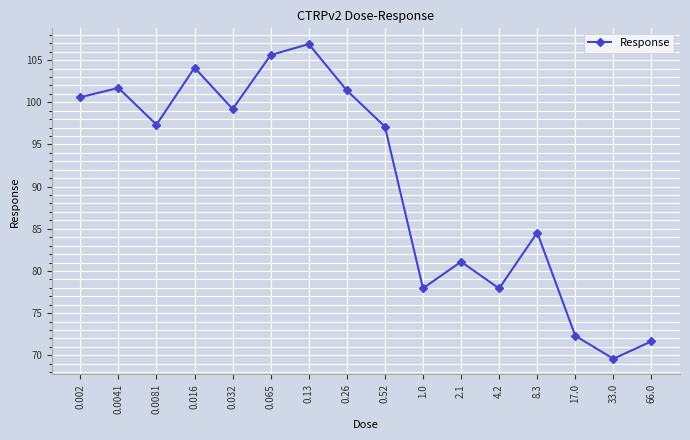

What is the value of the 9th point from the left?

97.1